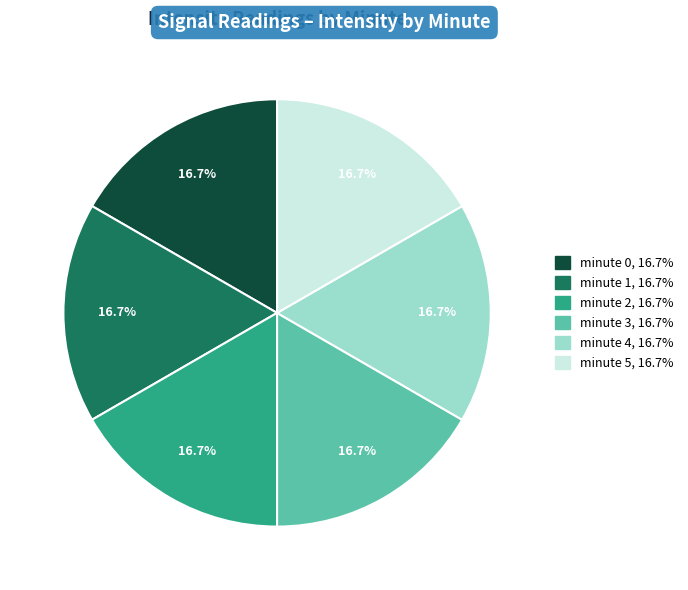

How many segments does this pie chart have?

6